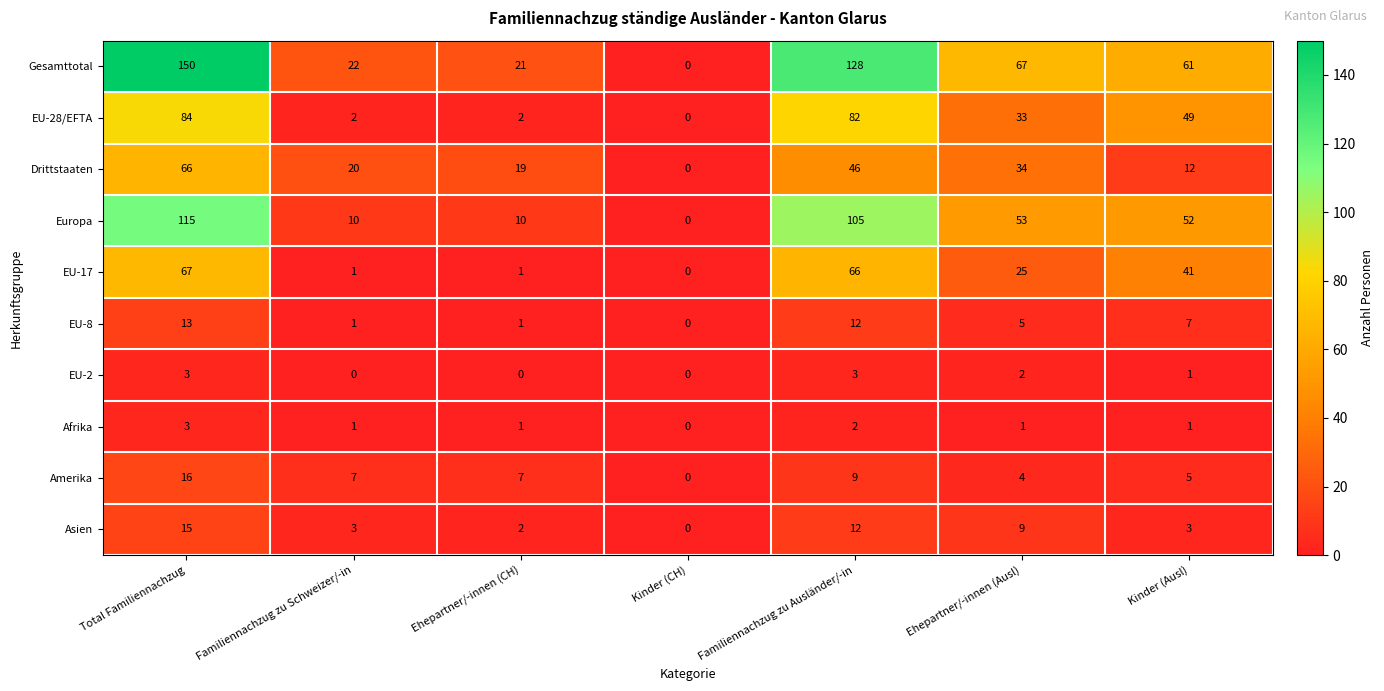

Which series has the widest spread of values?

Gesamttotal